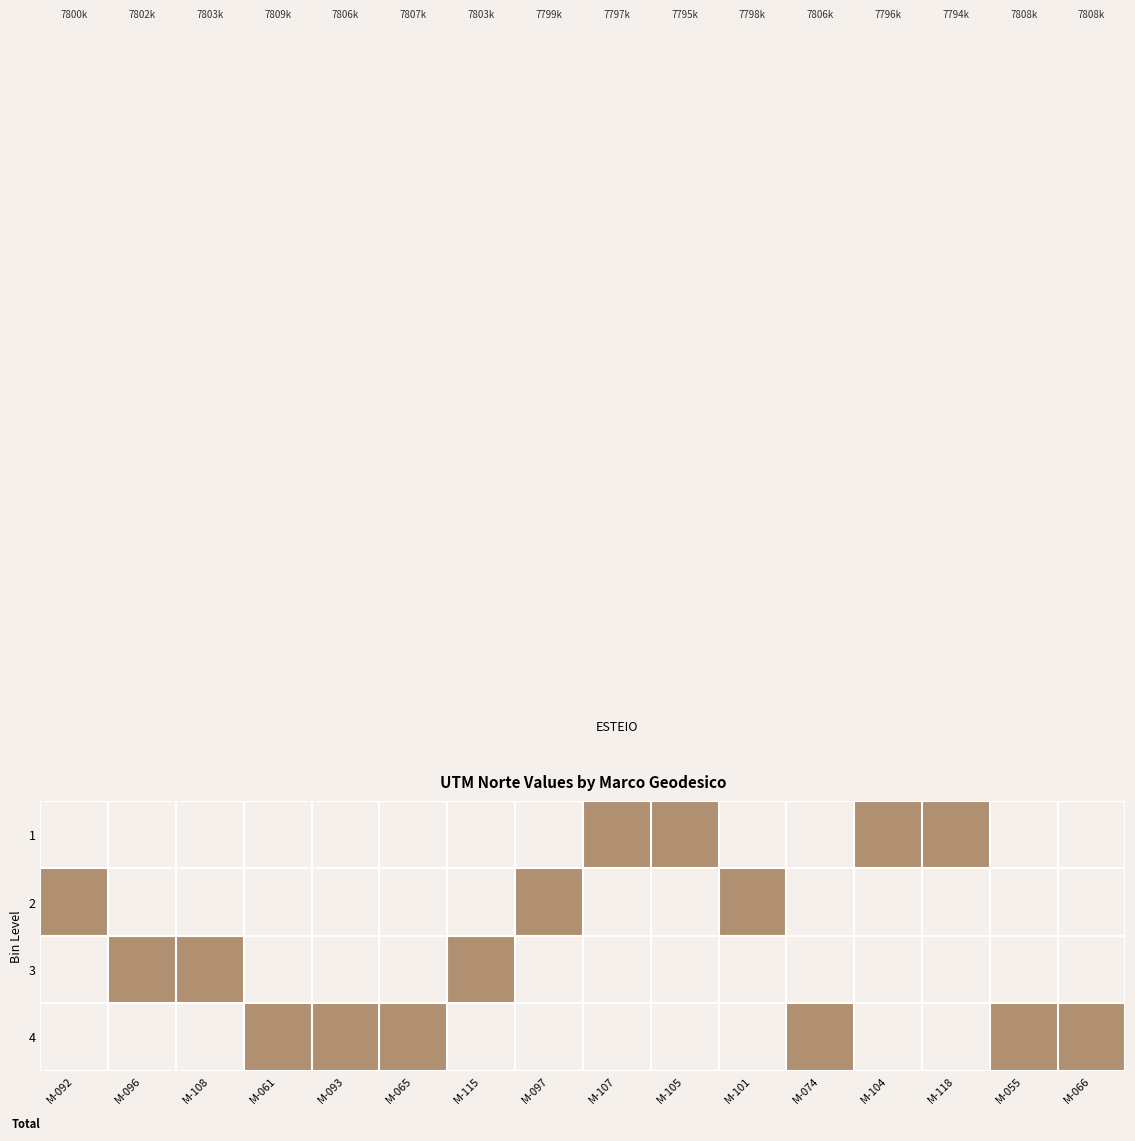

Rank the series by their maximum value, from lowest to highest.

1, 2, 3, 4